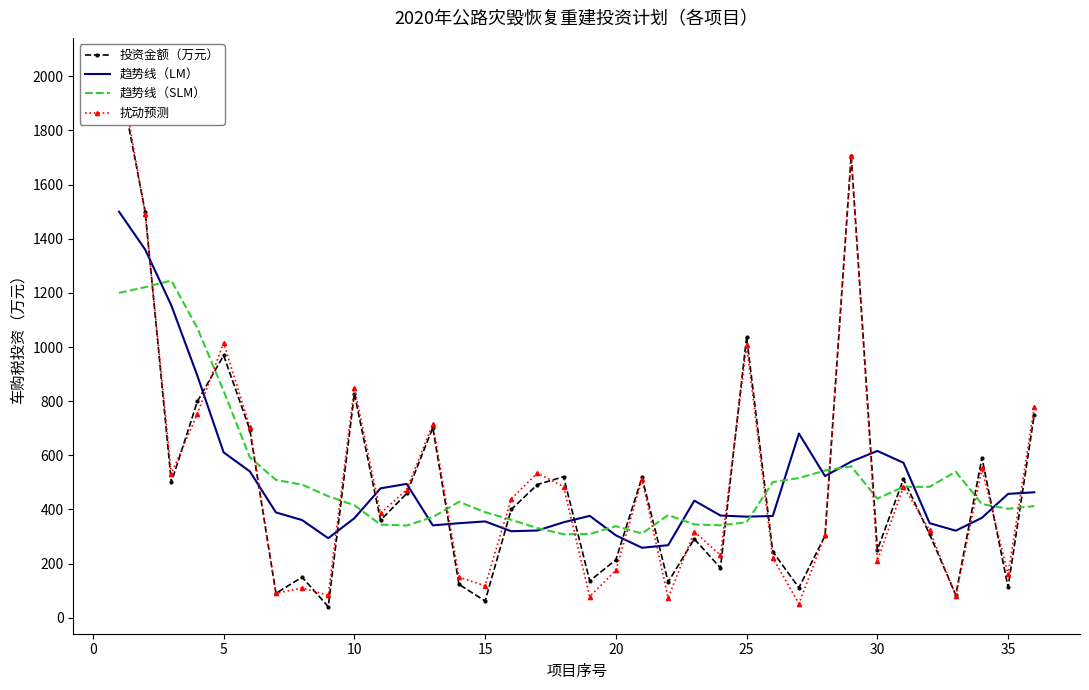

What is the maximum value for 趋势线（SLM）?

1245.5